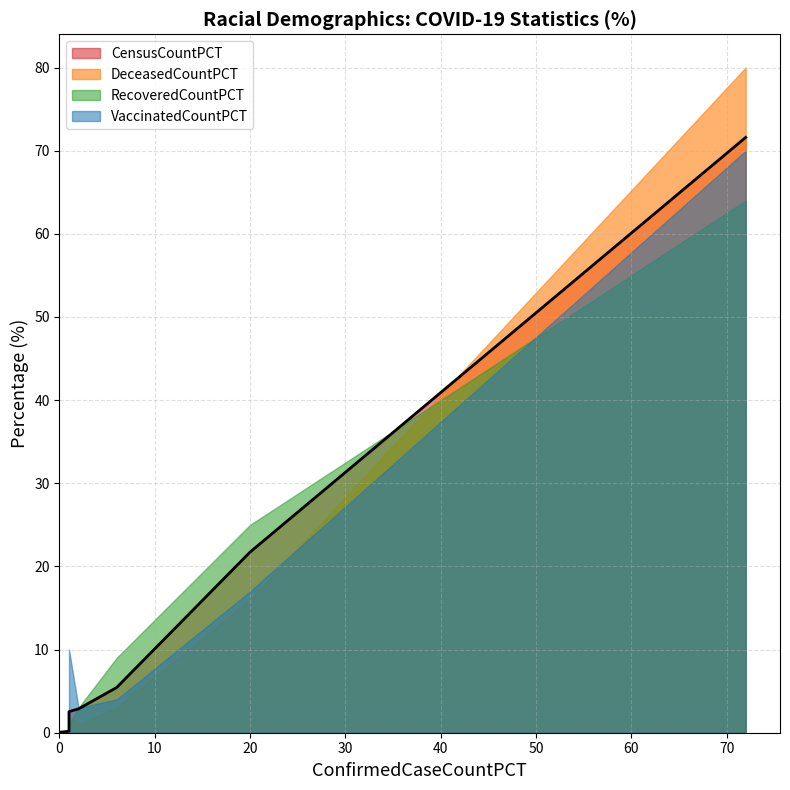

How many times do CensusCountPCT and RecoveredCountPCT cross each other?

2